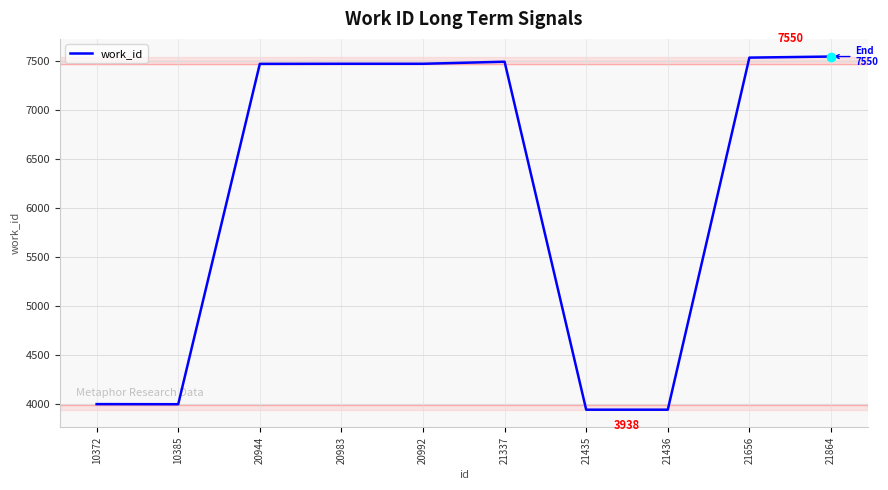

What is the greatest value displayed?

7550